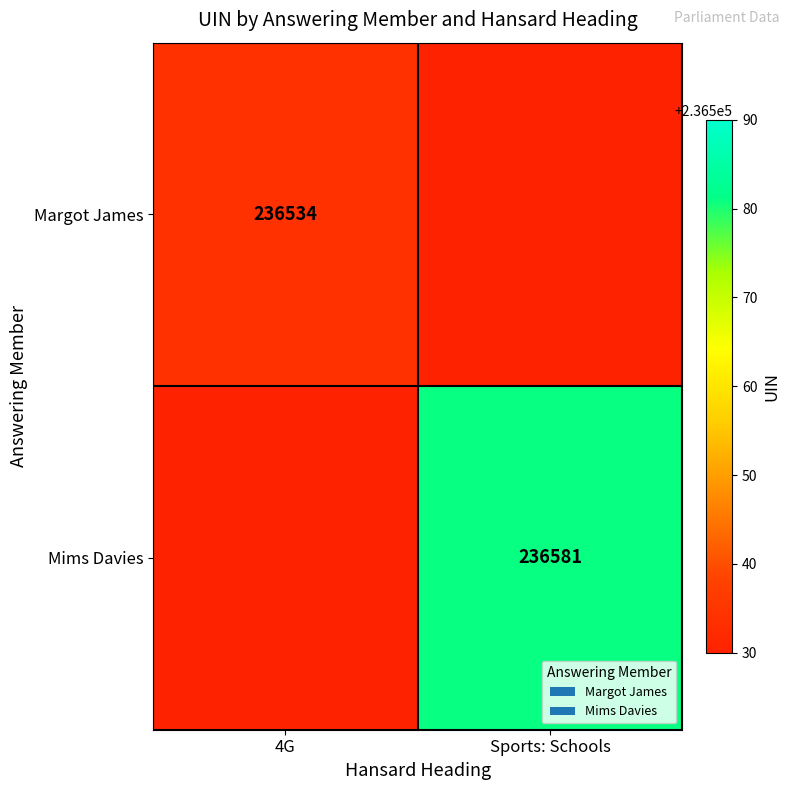

Which has a higher value, Sports: Schools or 4G?

4G